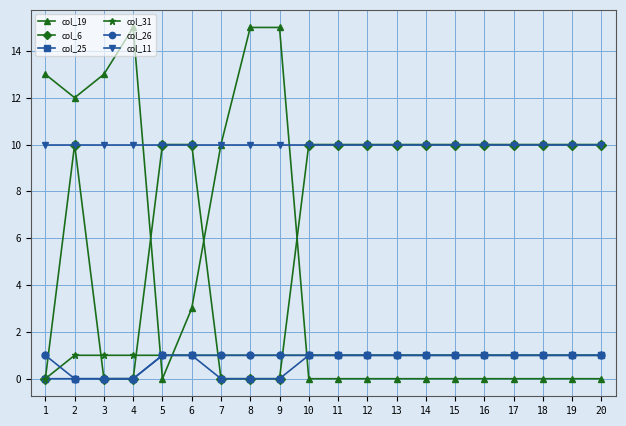

True or false: col_26 has a value of 1 at 5.

True